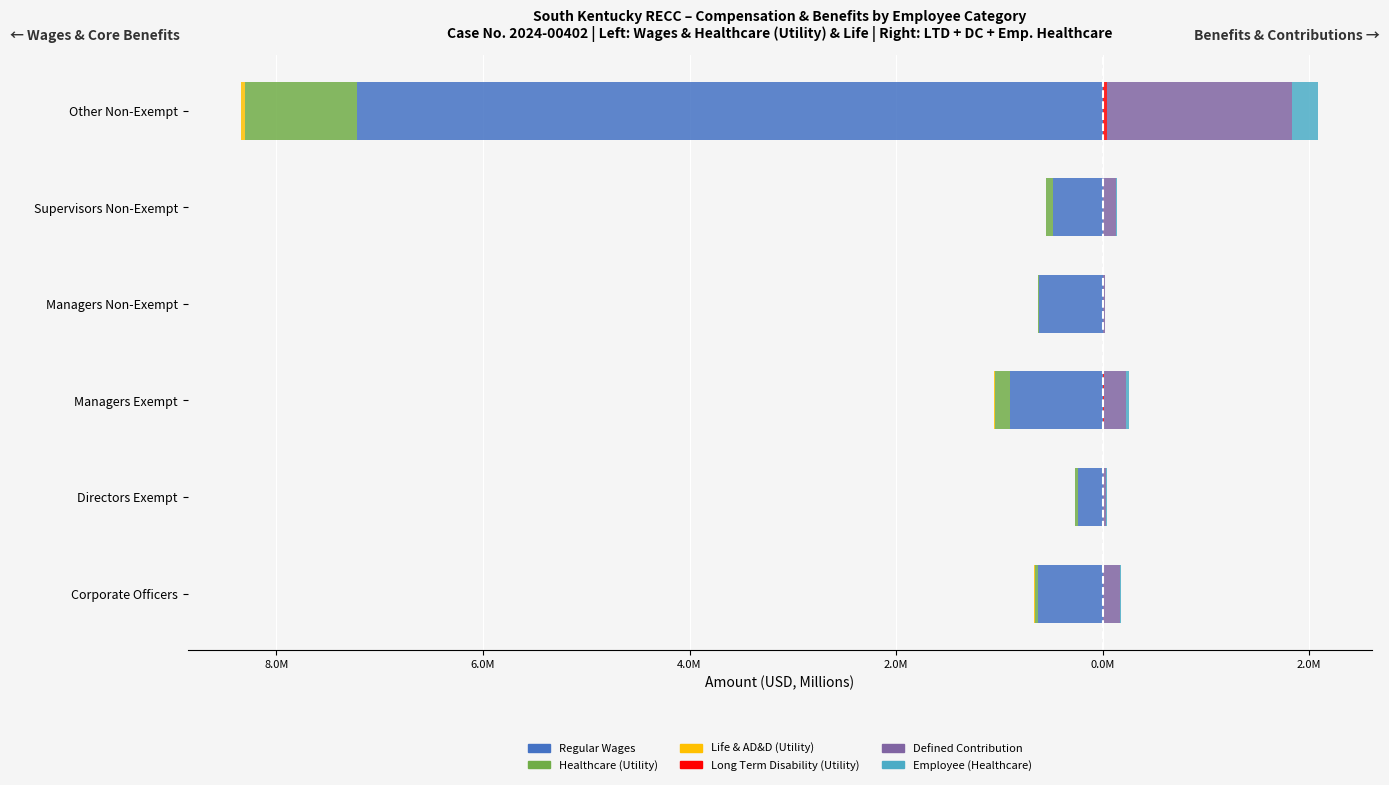

At how many categories does at least one series exceed -1?

6